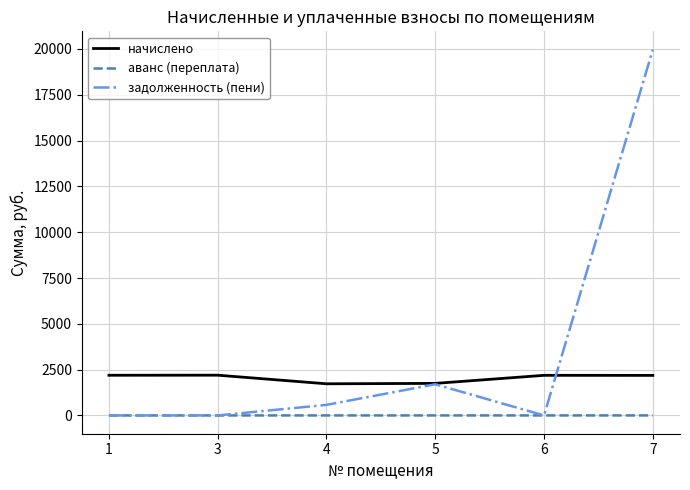

How many lines are shown in the chart?

3